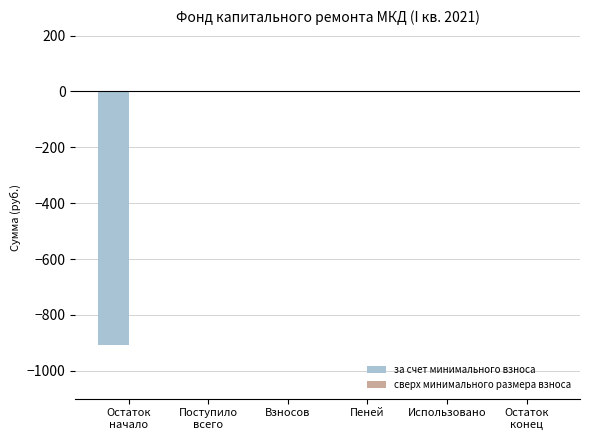

The value at Использовано is 0.0. True or false?

True